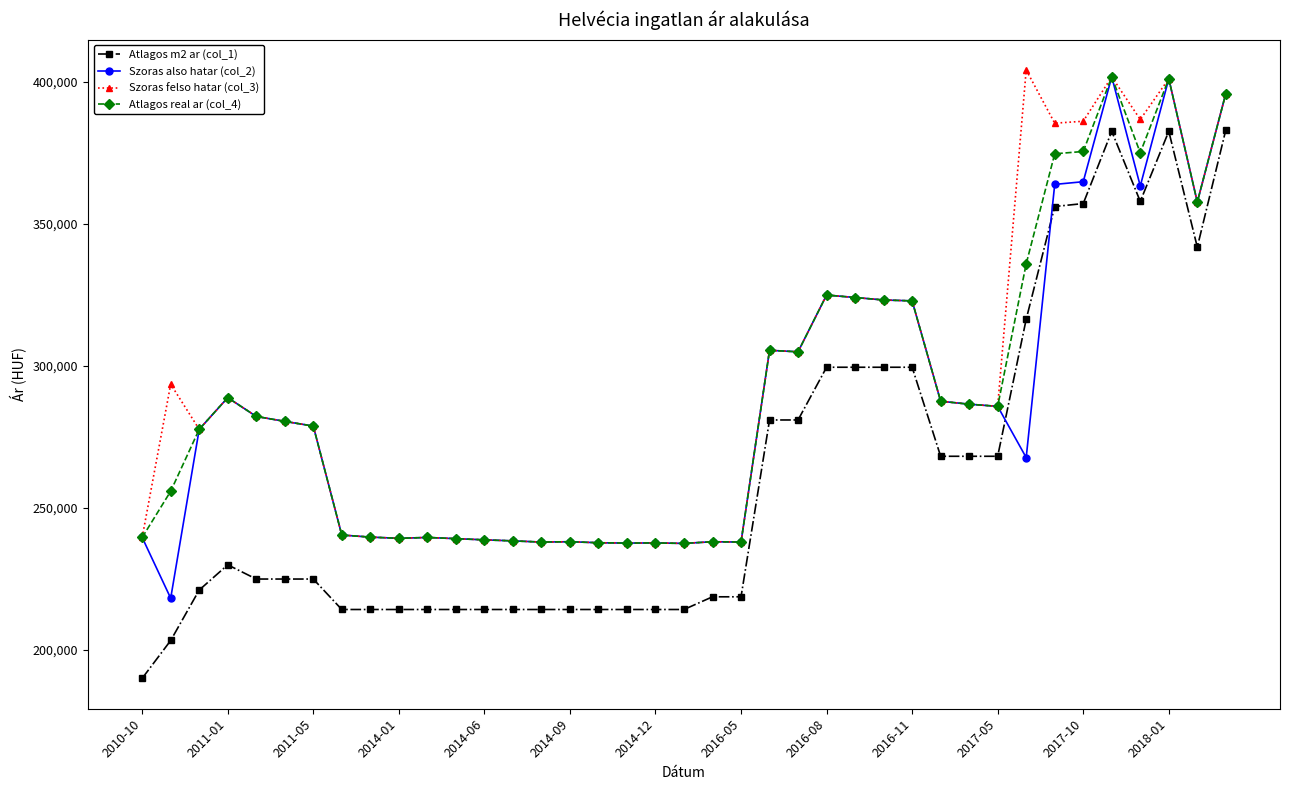

How many lines are shown in the chart?

4